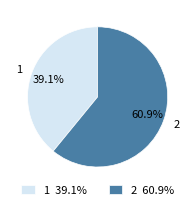

What is the smallest slice in the pie chart?

1